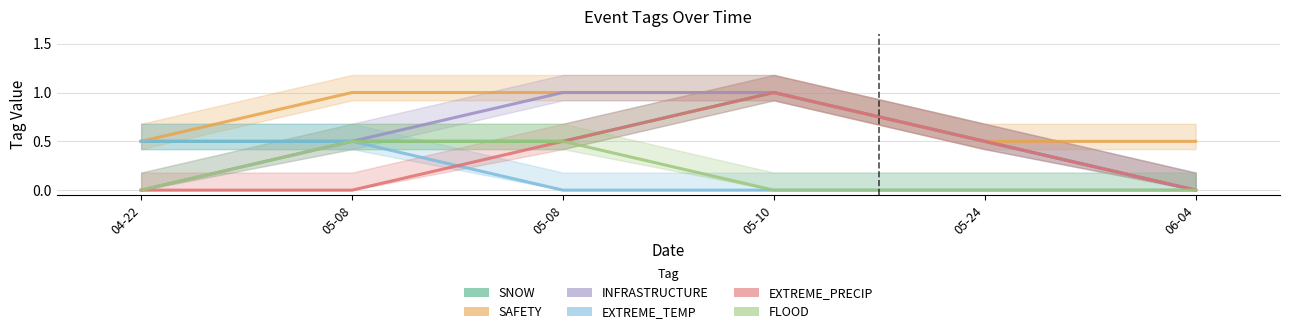

True or false: INFRASTRUCTURE and SNOW intersect in this chart.

False